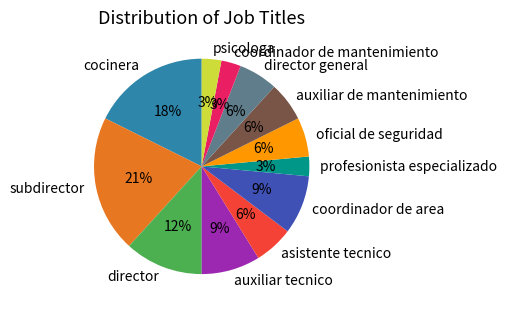

To the nearest percent, what is the difference between the largest and smallest slice percentages?

18%